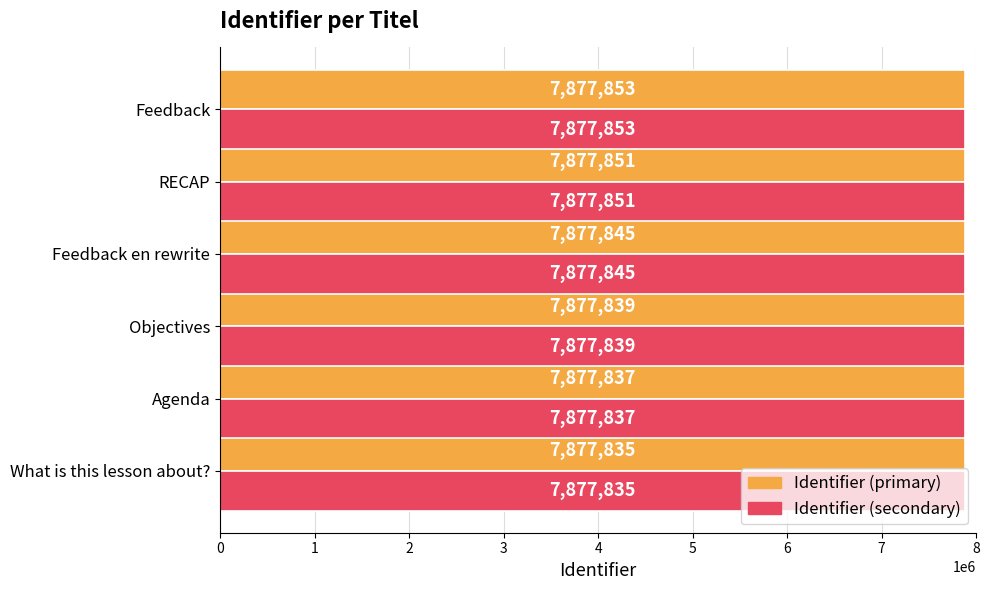

Which category has the lowest value across all series?

What is this lesson about?